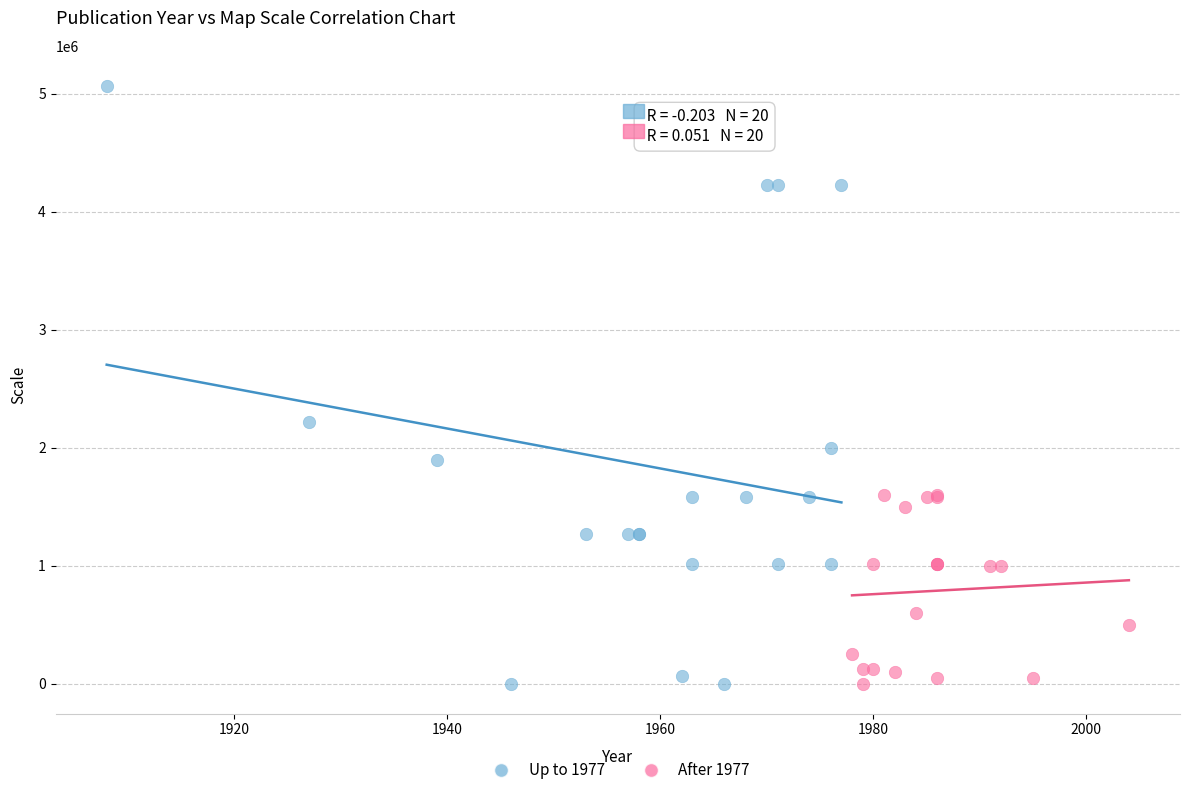

Which series reaches the maximum Y coordinate?

Up to 1977